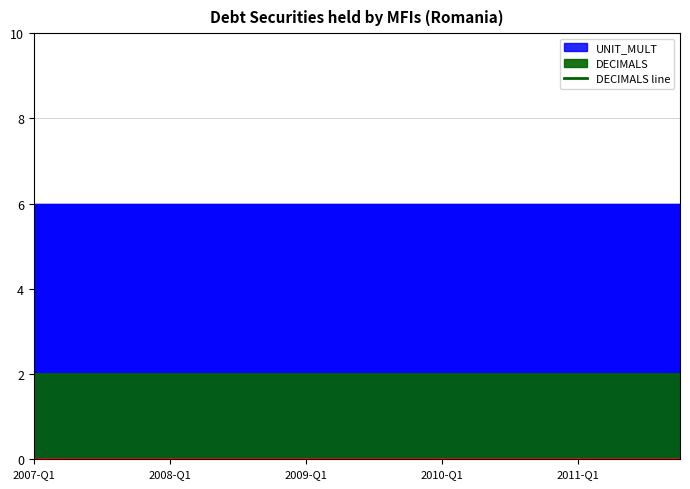

How many categories are shown in the chart?

20